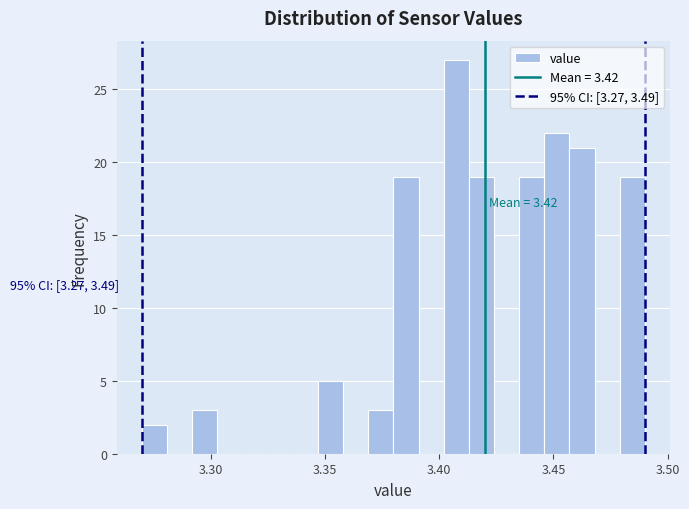

Around what value on the x-axis is the tallest bar? Give the approximate position of its centre, as read against the axis.

3.410